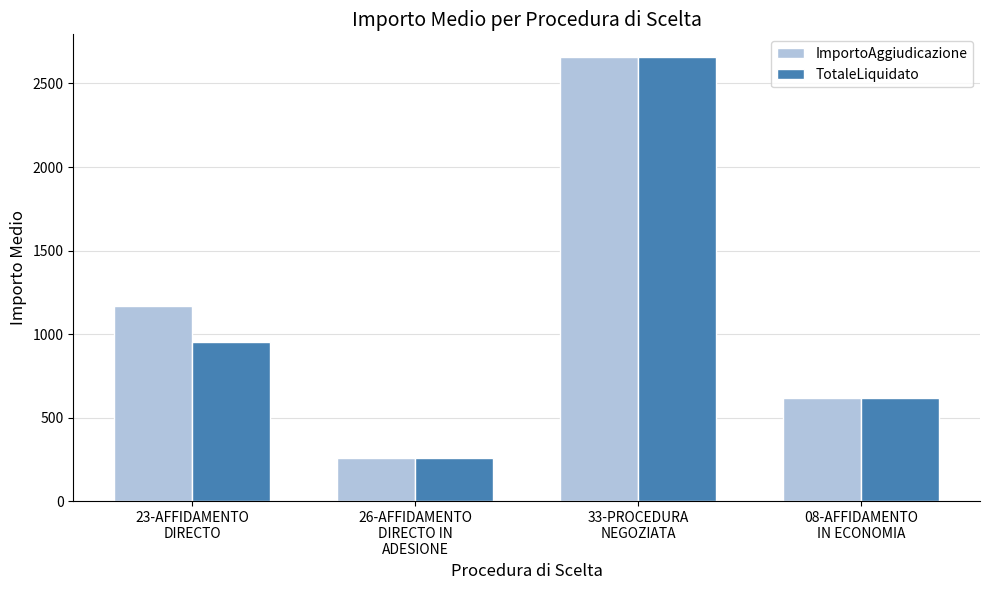

The value of ImportoAggiudicazione at 08-AFFIDAMENTO
IN ECONOMIA is 618.0. True or false?

True